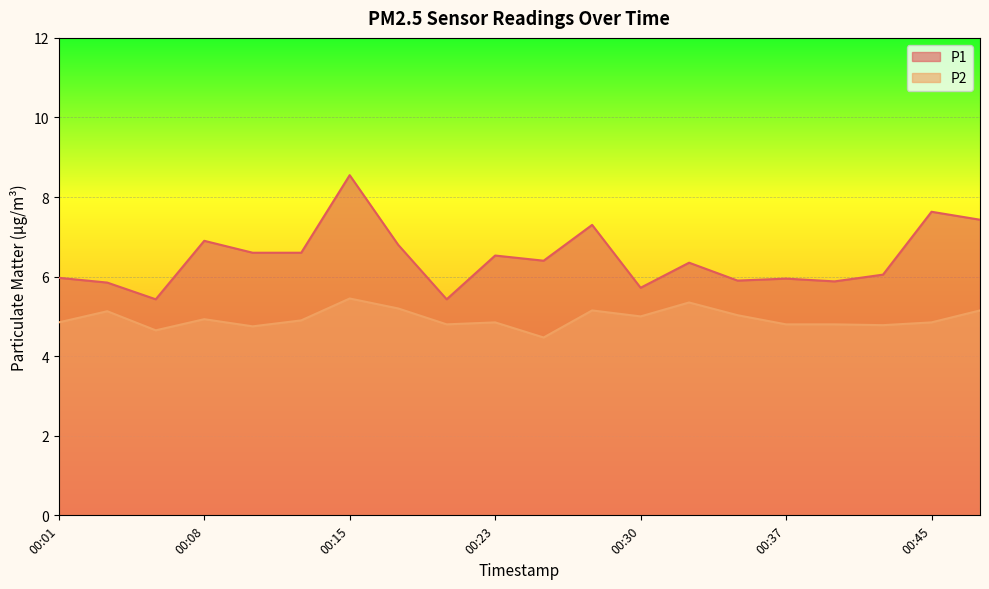

How many data points does each series have?

20